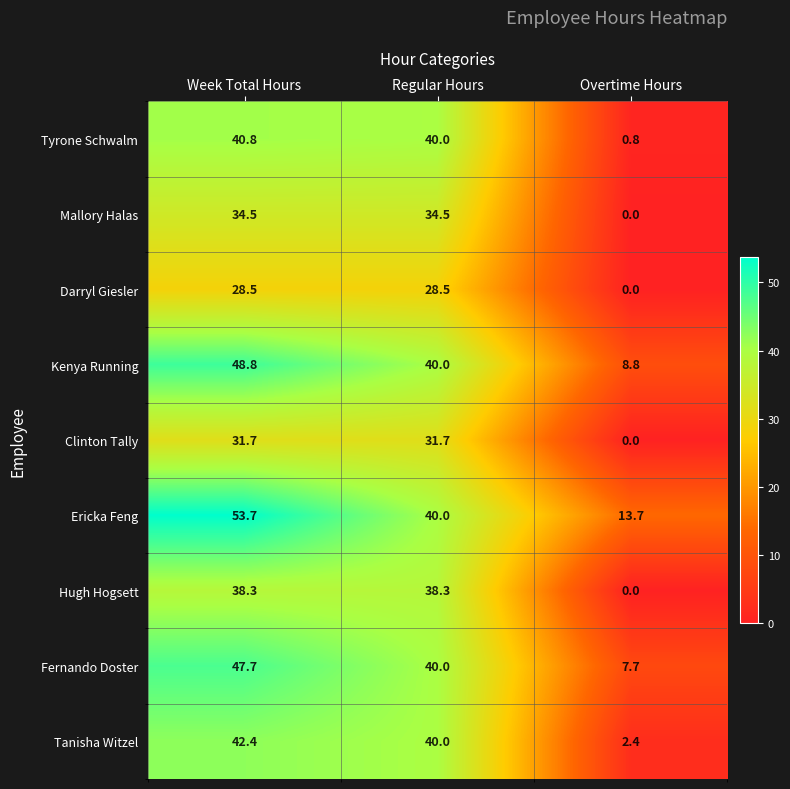

What is the difference between the highest and lowest values at Overtime Hours?

13.7